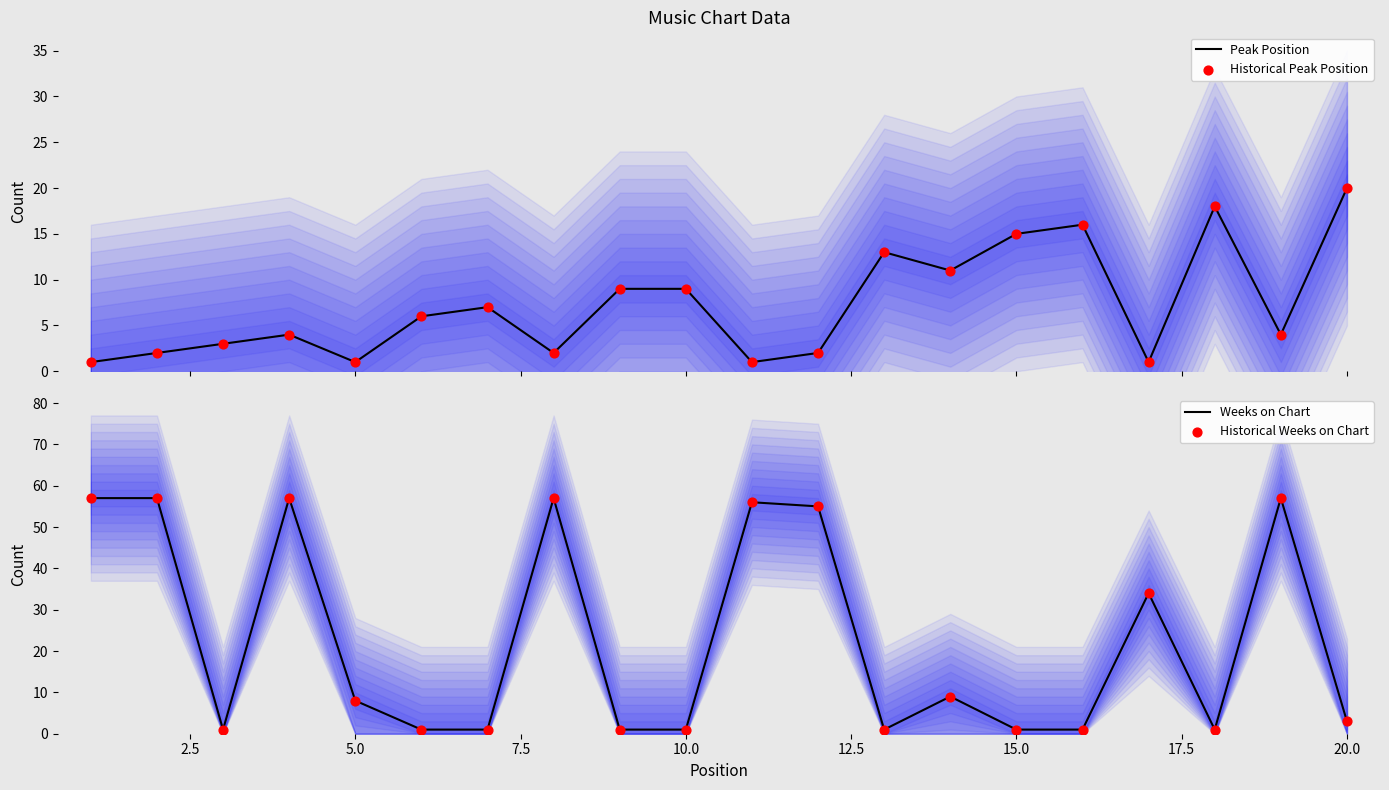

Which series contains the highest Y value?

Weeks on Chart